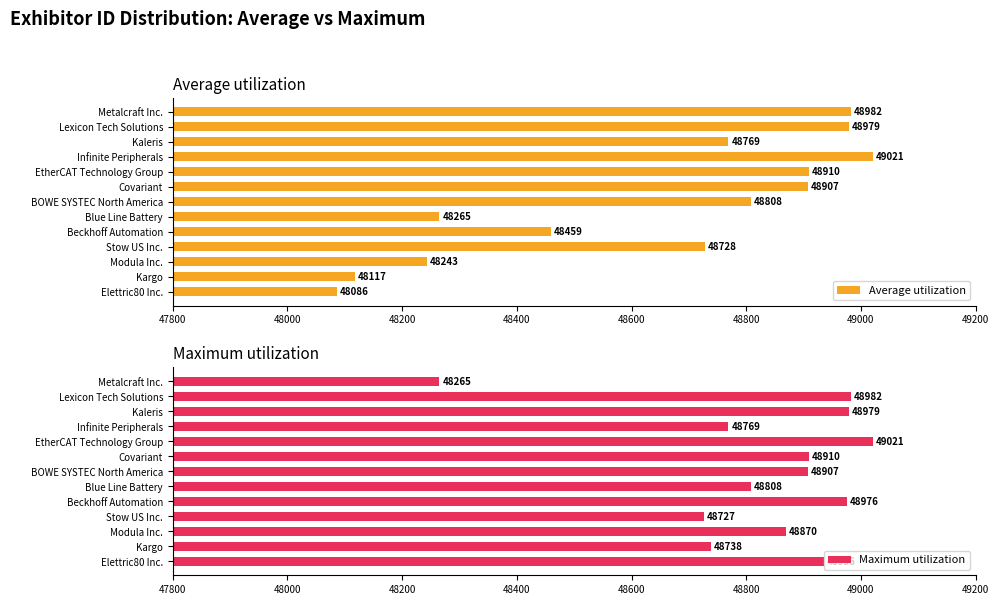

What is the maximum value for Average utilization?

49021